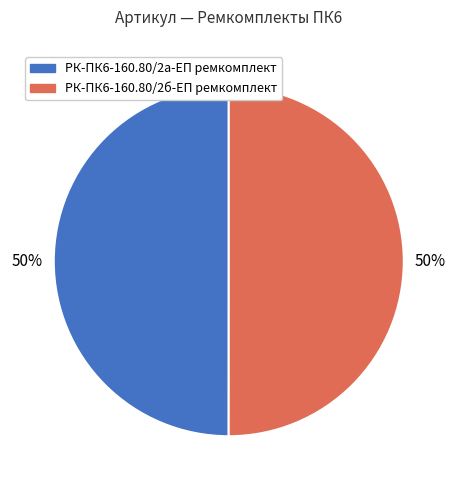

True or false: РК-ПК6-160.80/2а-ЕП ремкомплект accounts for 50% of the total.

True